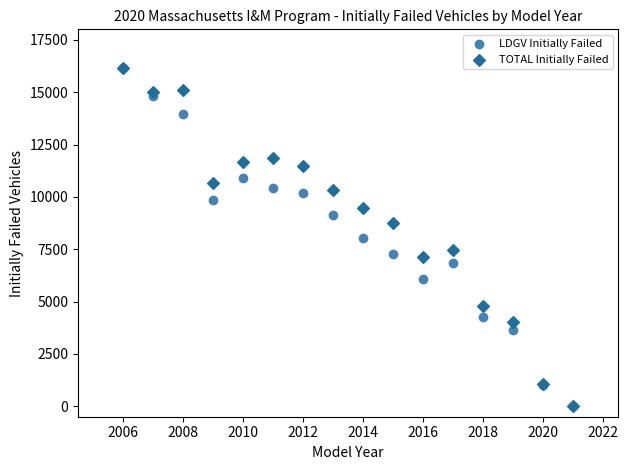

What are all the series names shown in the legend?

LDGV Initially Failed, TOTAL Initially Failed